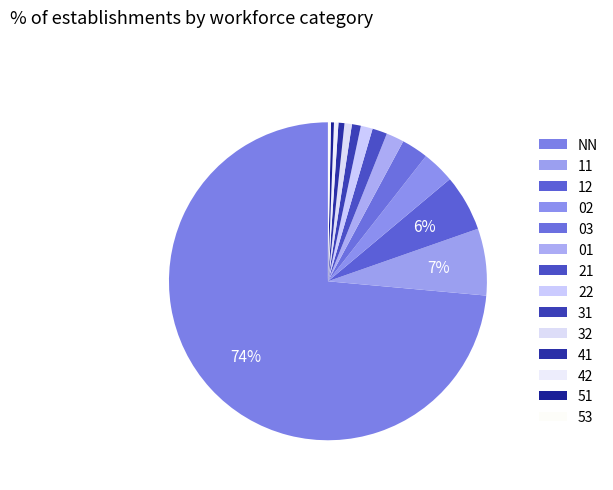

Which has a higher value, 22 or 03?

03